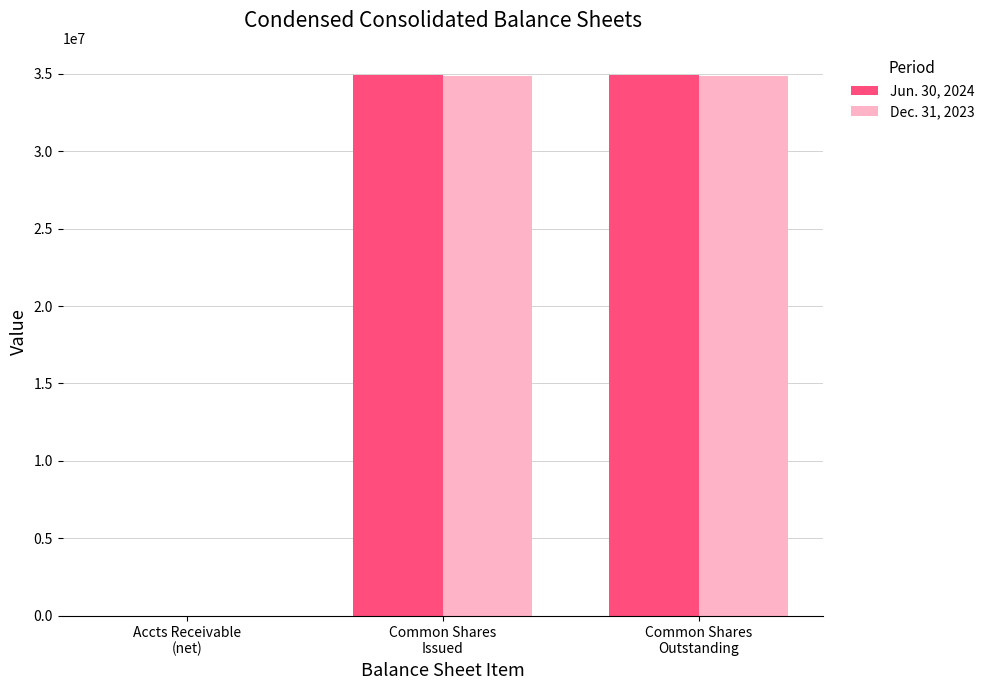

What is the sum of all Dec. 31, 2023 values?

69677046